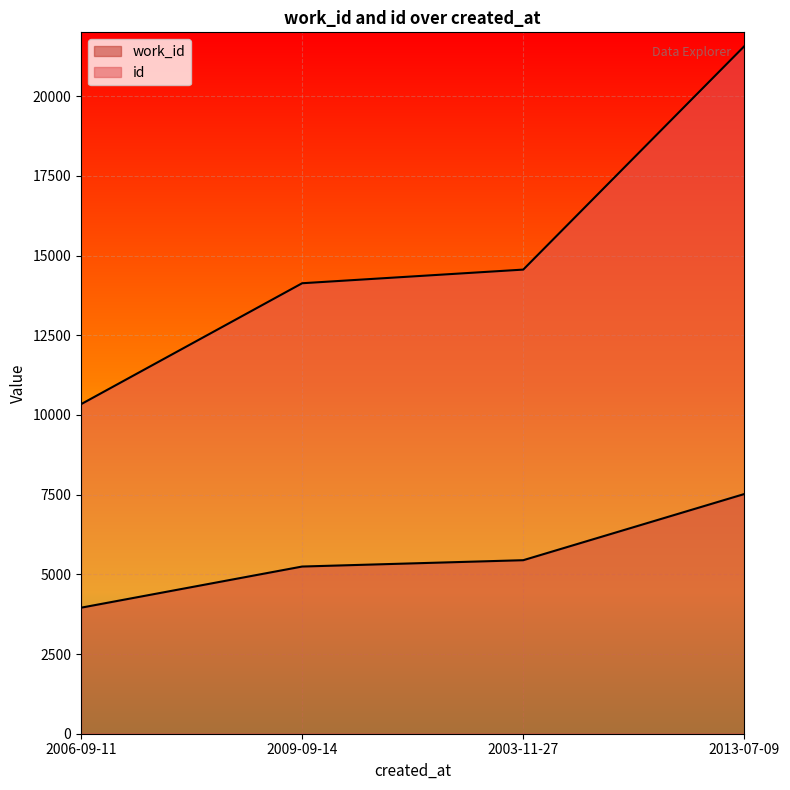

What is the label of the 2nd point from the right?

2003-11-27